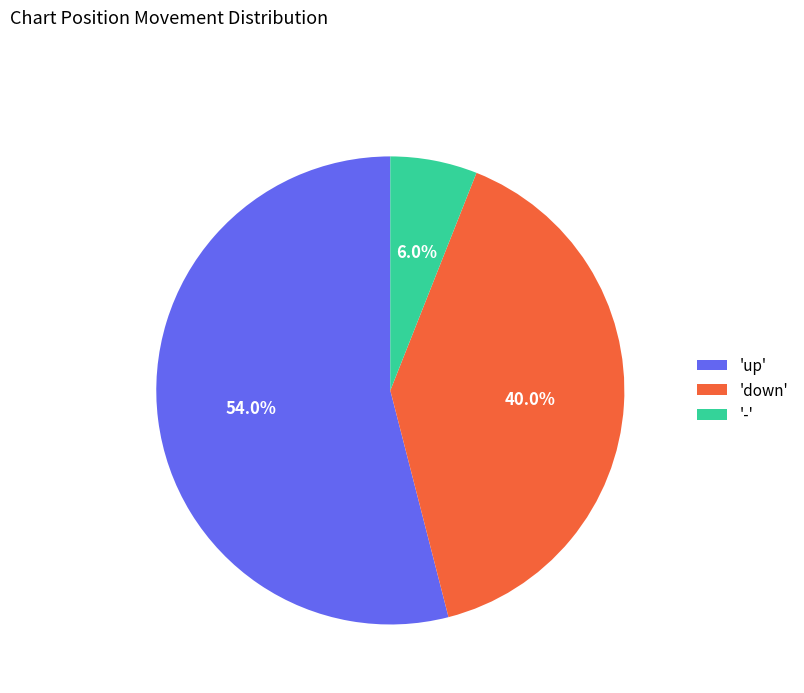

Which slice is the smallest?

-